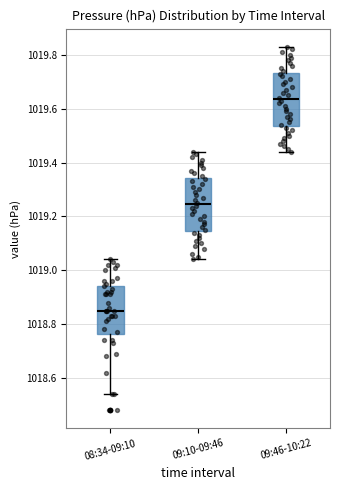

Where is the upper edge of the box for 09:10-09:46 on the y-axis? The values are not printed on the chart, so give them approximately, as read against the axis.

1019.34